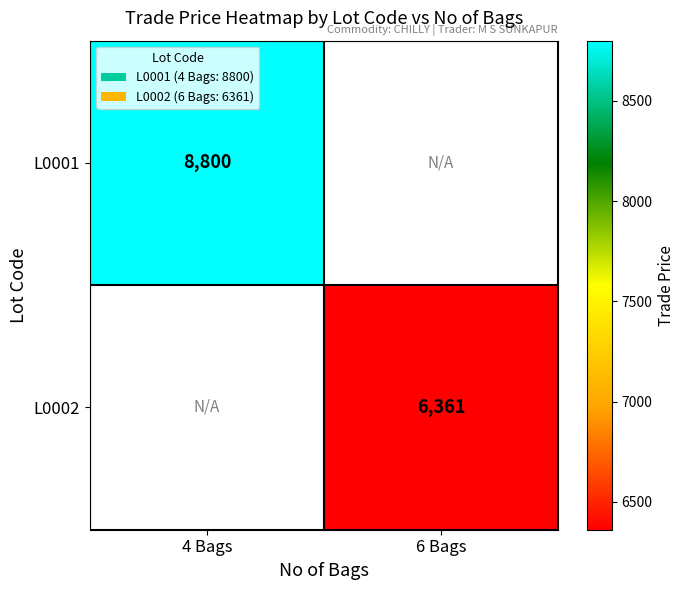

True or false: L0002 has a value of 2017 at 6 Bags.

False